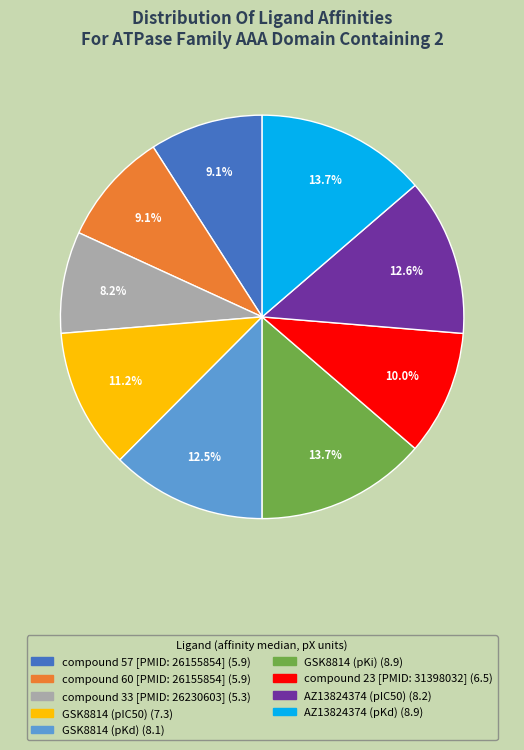

How many slices are in this pie chart?

9